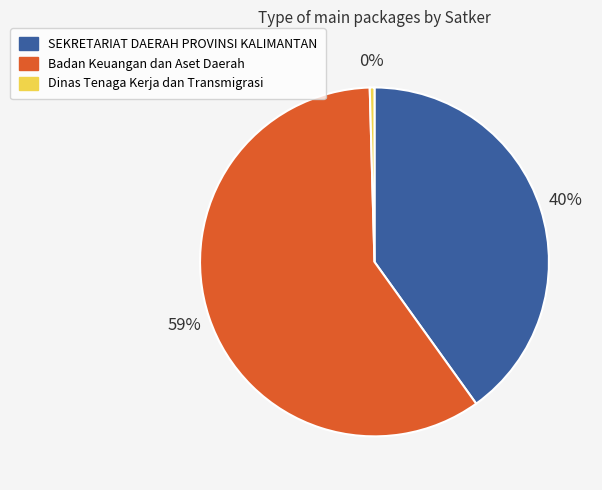

Is there any slice that represents more than half of the pie?

Yes